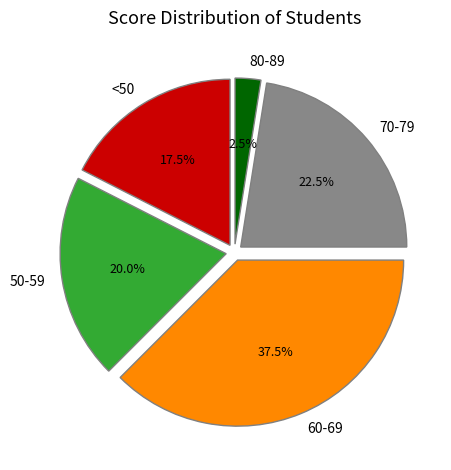

Which slice is the largest?

60-69